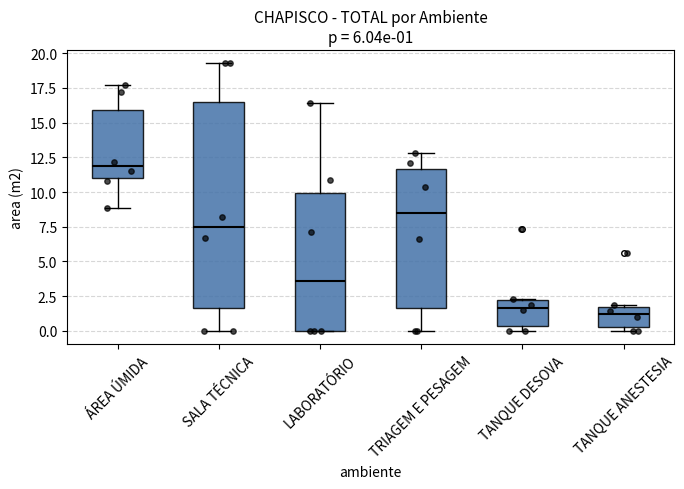

Which box is the tallest, from its lower edge to its upper edge?

SALA TÉCNICA